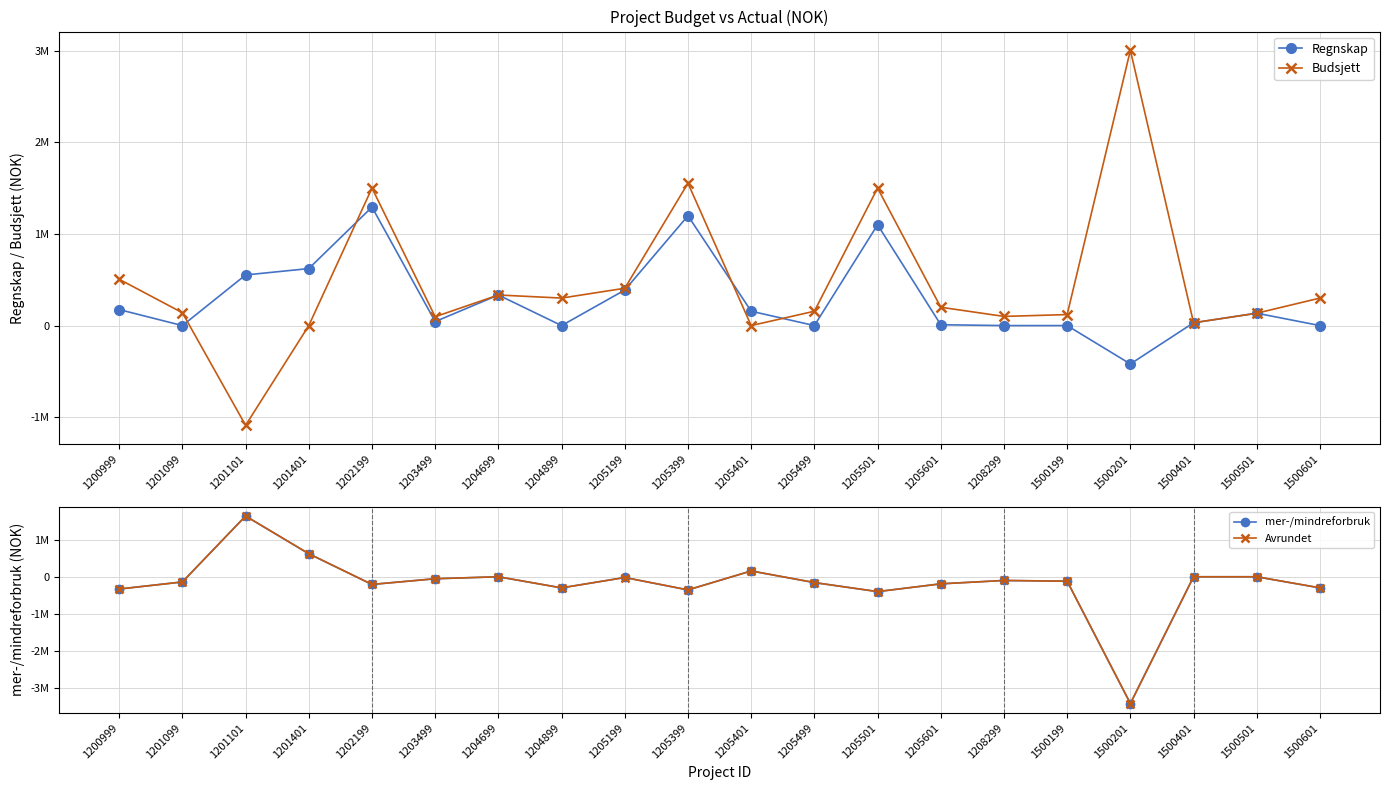

The value of mer-/mindreforbruk at 1205401 is 156563. True or false?

True